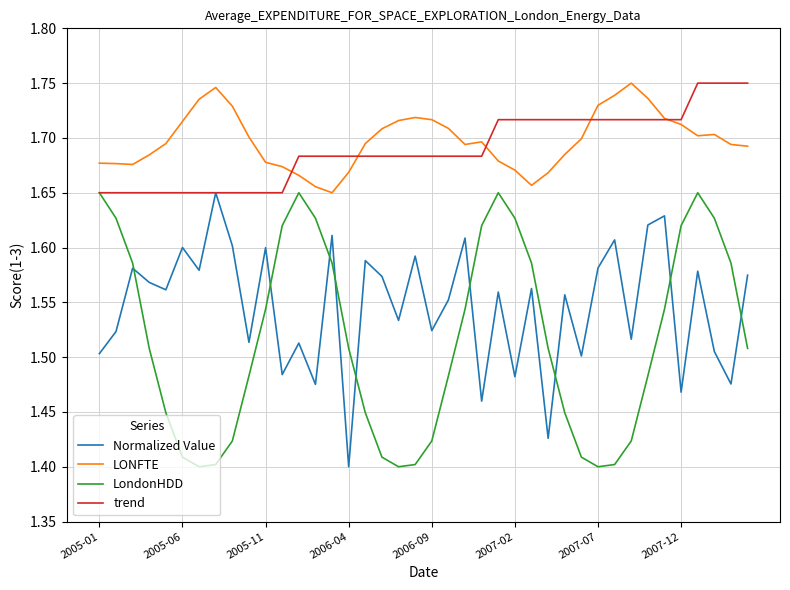

True or false: Normalized Value and LONFTE cross at least once.

False